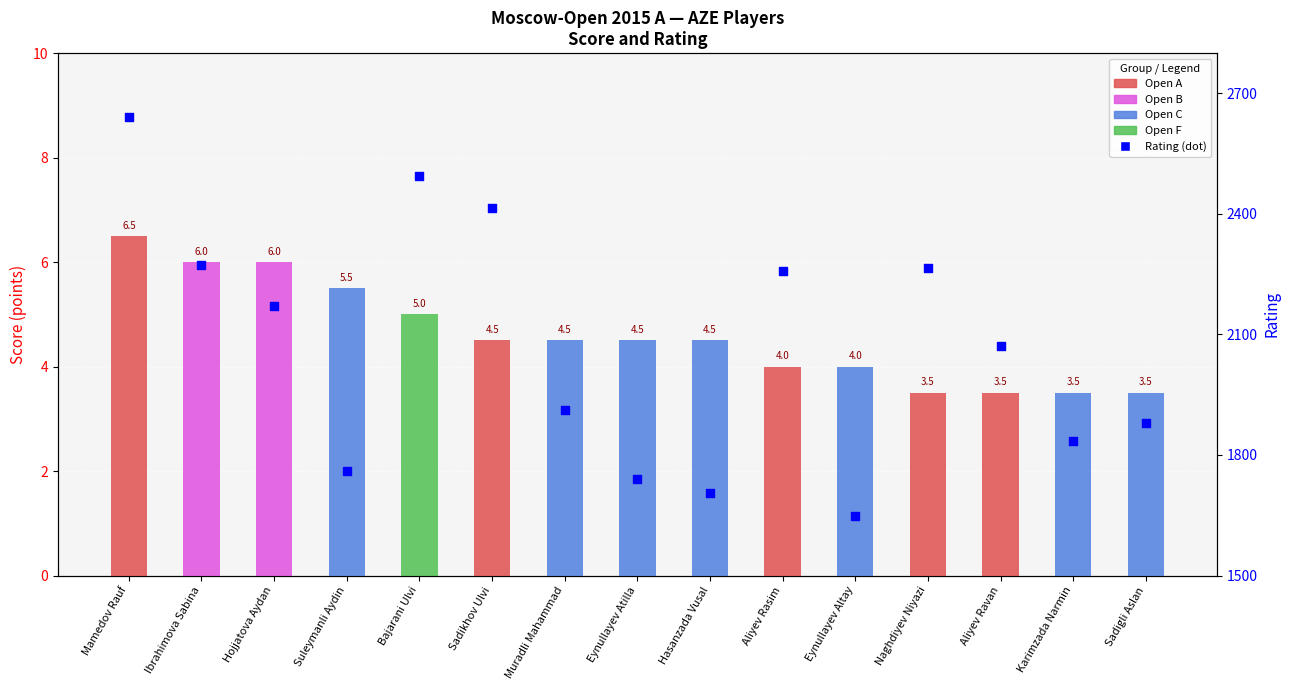

Which series reaches the maximum Y coordinate?

Rating